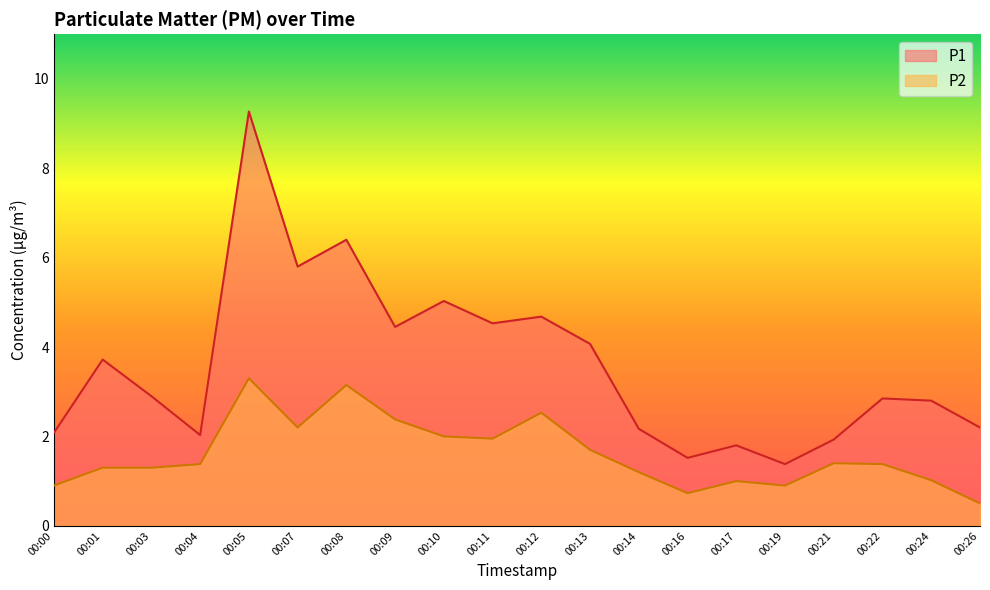

Between 00:00 and 00:05, which is larger?

00:05